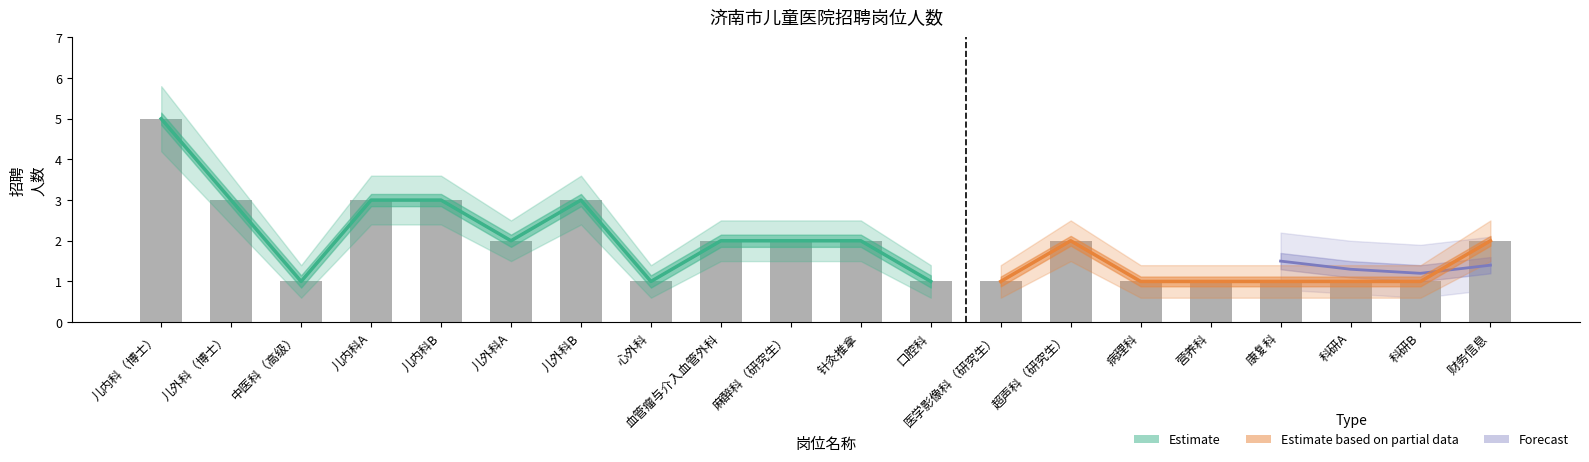

Rank the categories by value from highest to lowest.

儿内科（博士）, 儿外科（博士）, 儿内科A, 儿内科B, 儿外科B, 儿外科A, 血管瘤与介入血管外科, 麻醉科（研究生）, 针灸推拿, 超声科（研究生）, 财务信息, 中医科（高级）, 心外科, 口腔科, 医学影像科（研究生）, 病理科, 营养科, 康复科, 科研A, 科研B